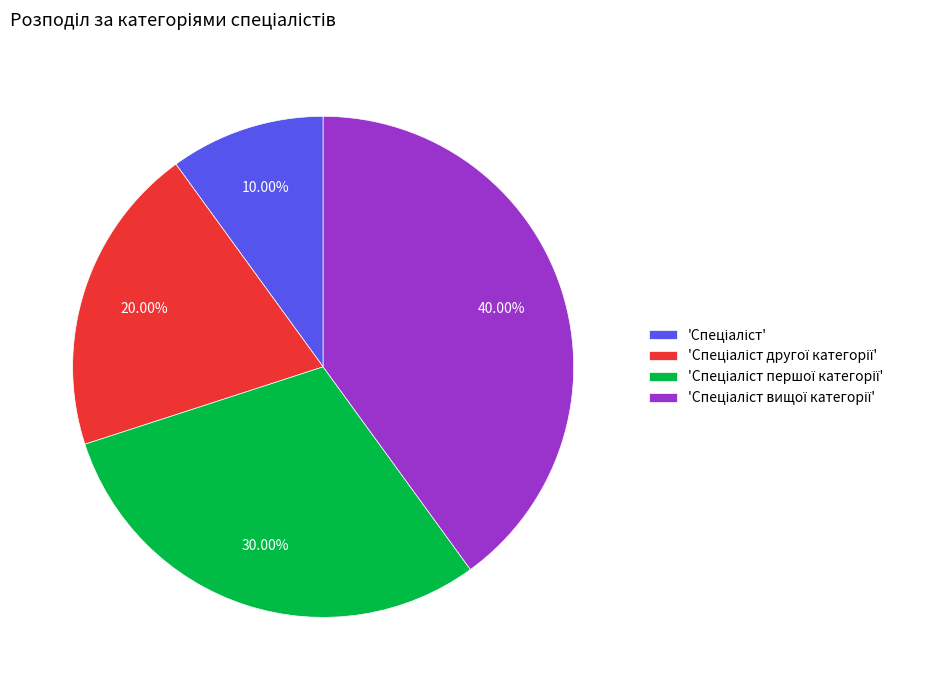

Does any single category account for the majority?

No